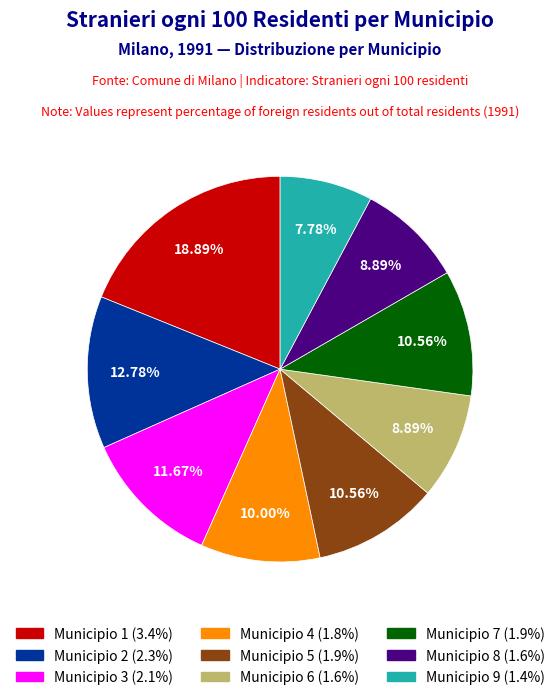

Is there a majority slice in this chart?

No